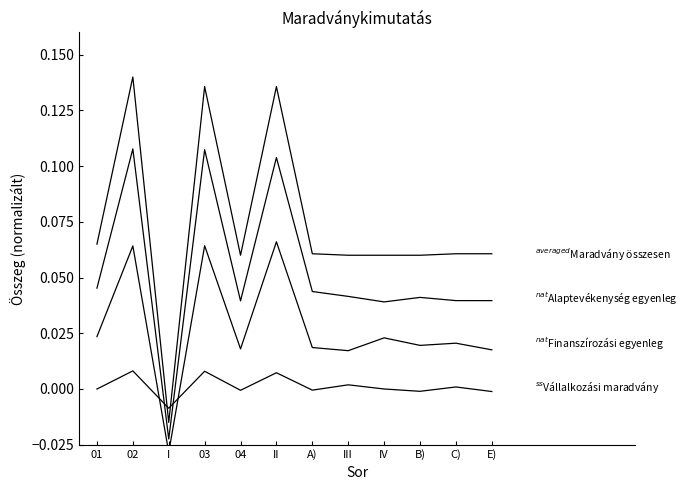

How many lines are shown in the chart?

4